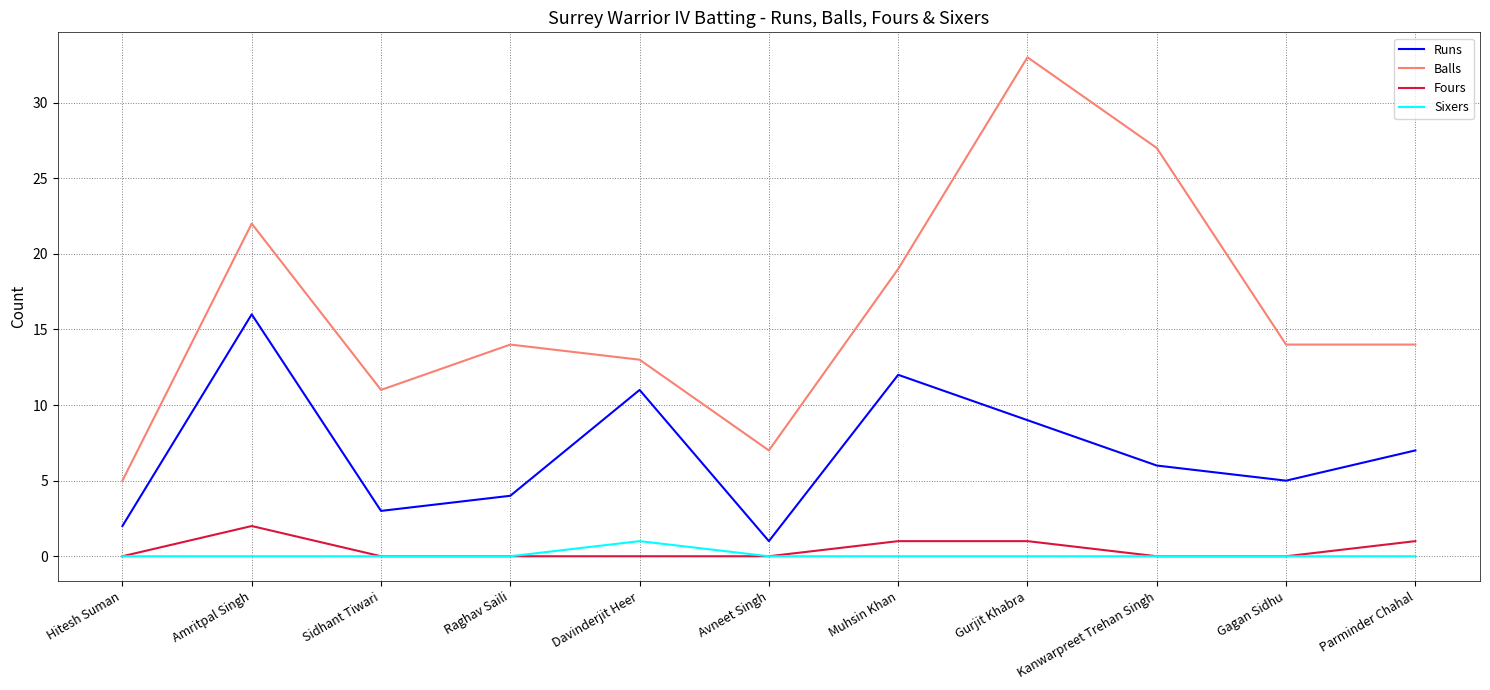

What is the difference between the highest and lowest values at Muhsin Khan?

19